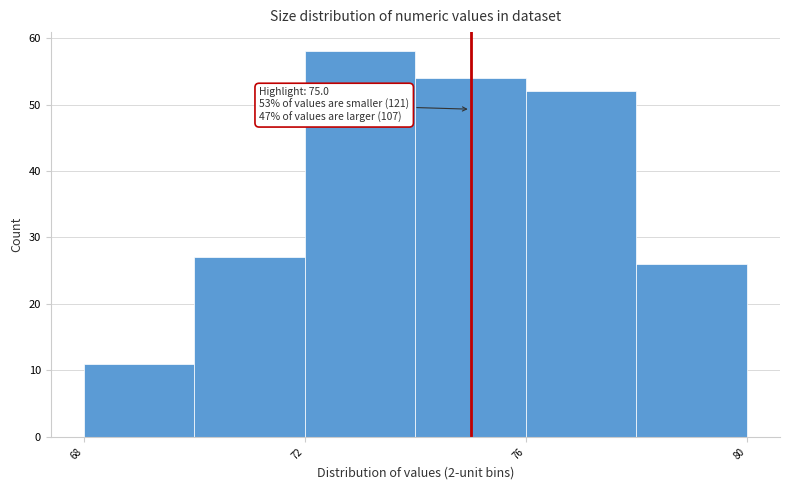

Which range on the x-axis has the tallest bar?

72 to 74